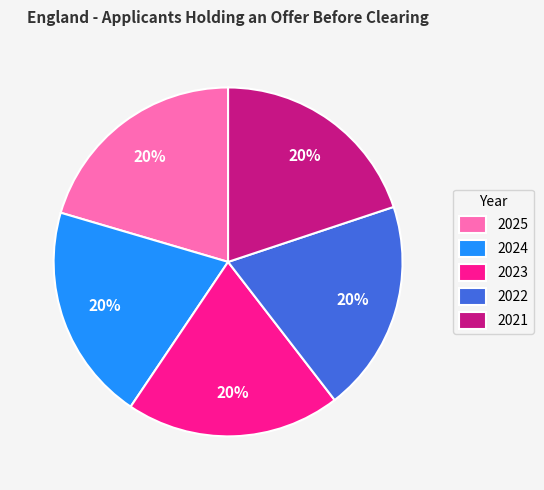

What percentage is the 2022 slice, to the nearest percent?

20%